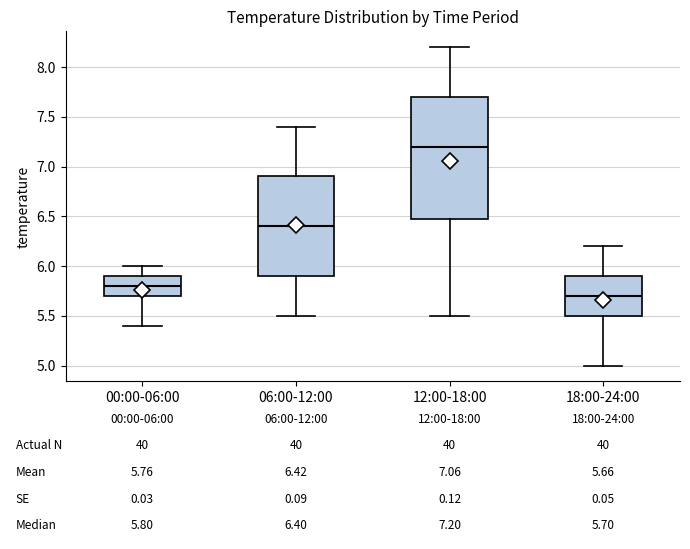

Which box is the tallest, from its lower edge to its upper edge?

12:00-18:00